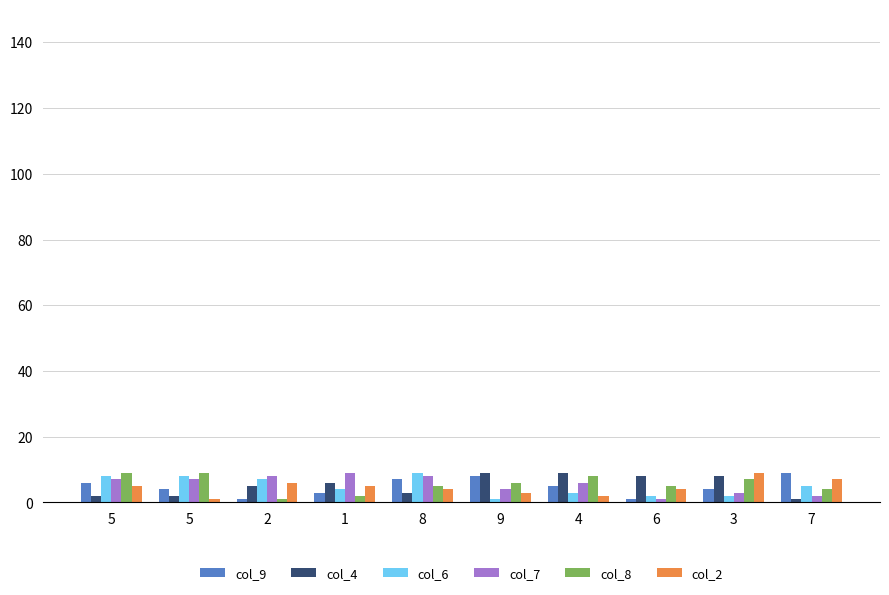

What is the difference between the col_9 values at 9 and 7?

1